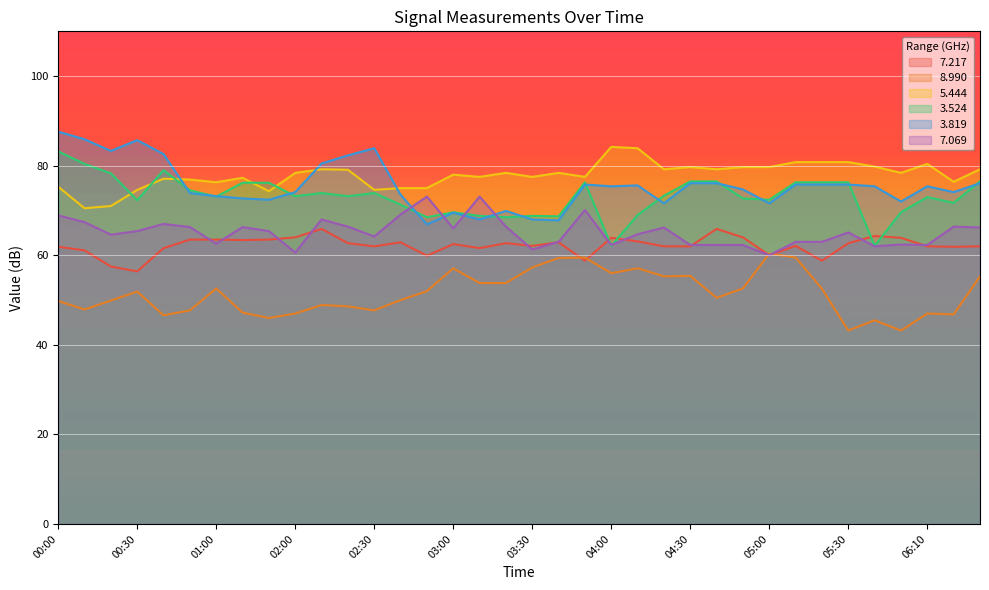

What is the sum of the   3.819 values at 01:20 and 02:20?

154.7